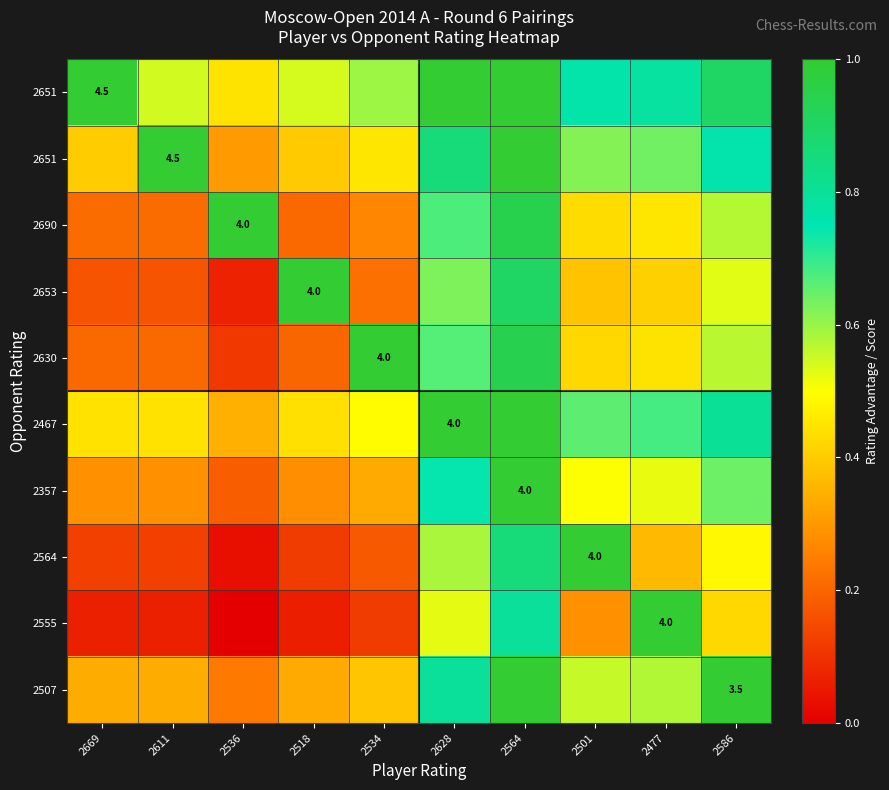

How many data points does each series have?

10